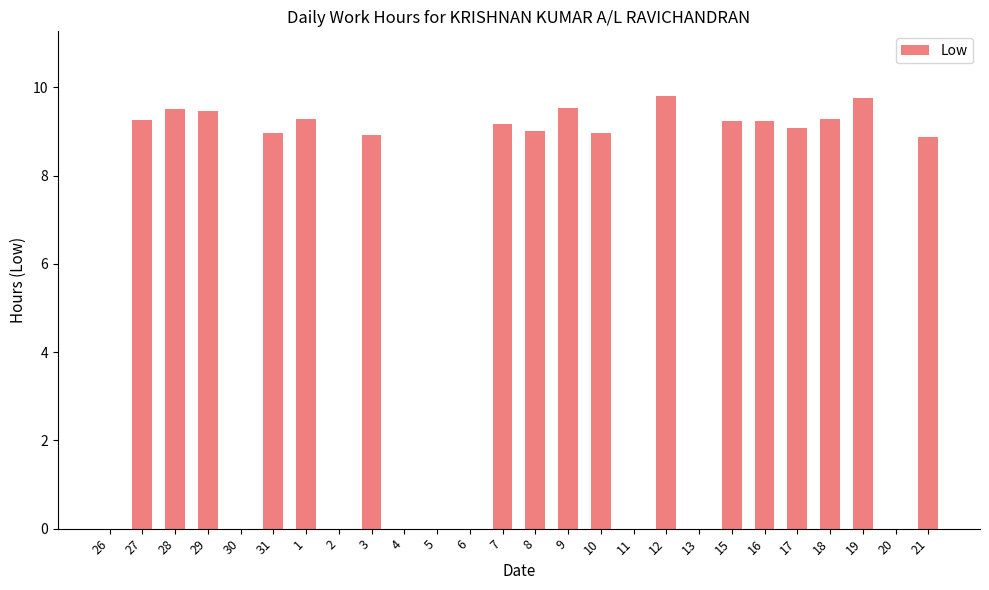

What is the change in value from 7 to 9?

+0.4